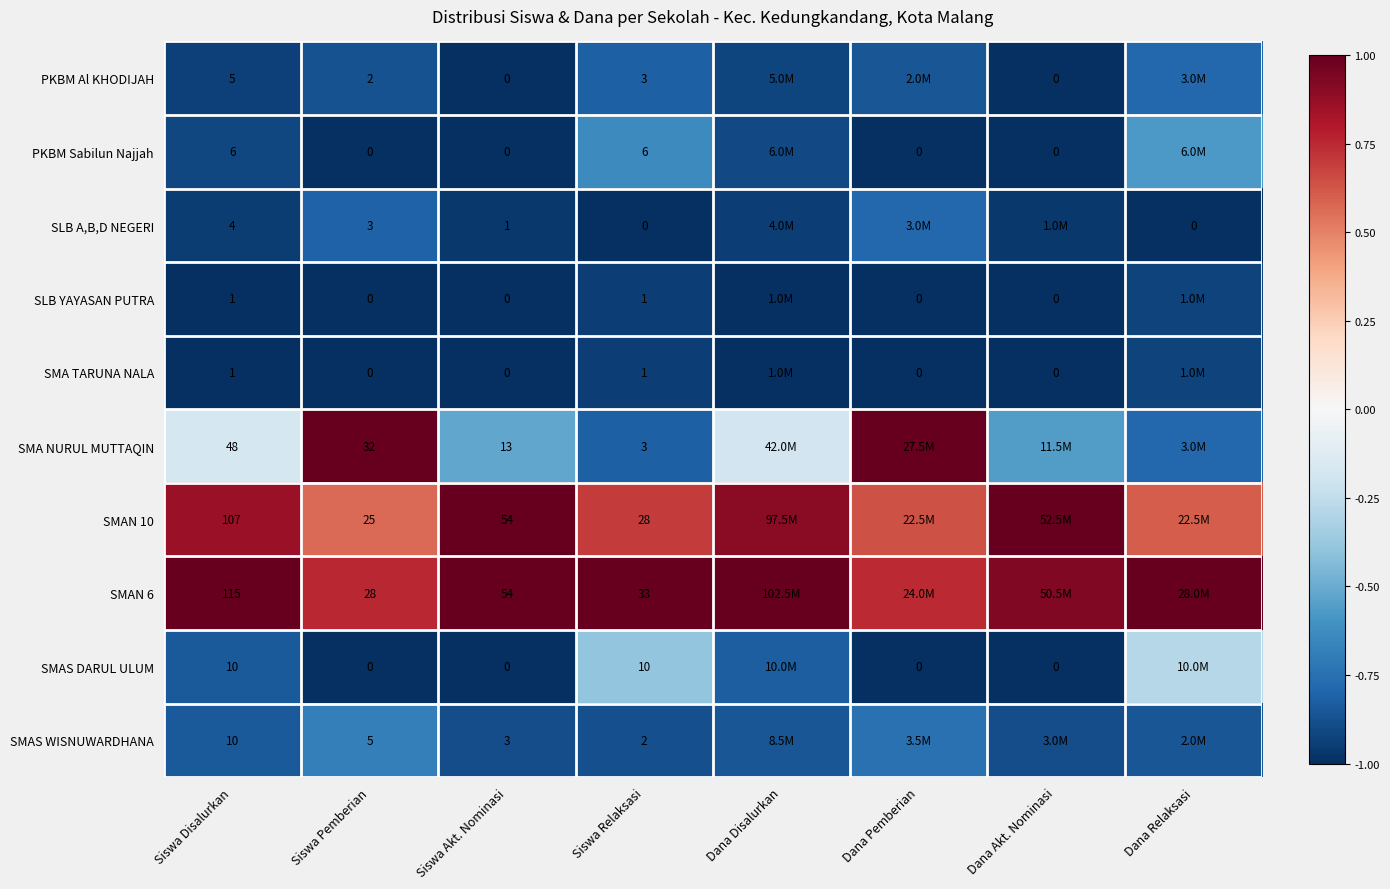

Is it true that SMAN 6 equals 1.8 at Dana Relaksasi?

False